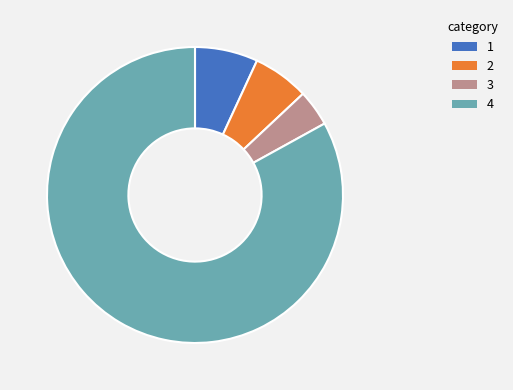

Is there any slice that represents more than half of the pie?

Yes